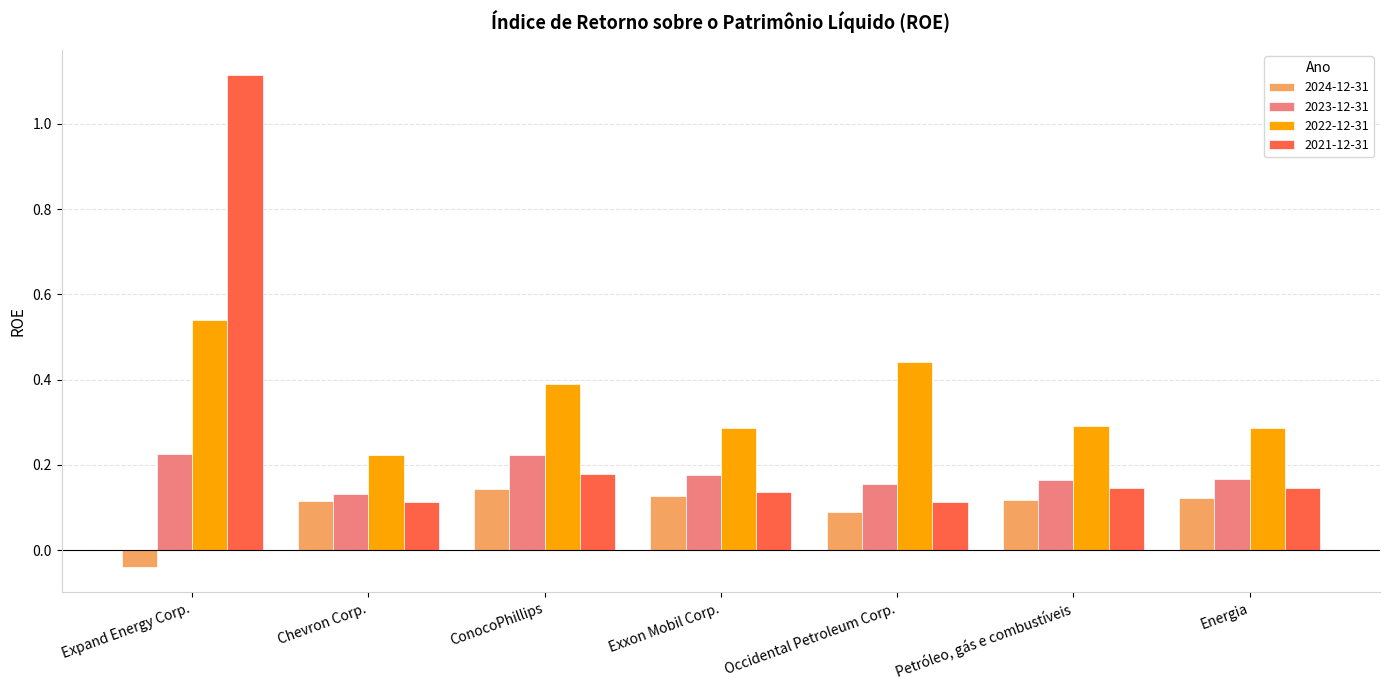

Are the bars horizontal?

No